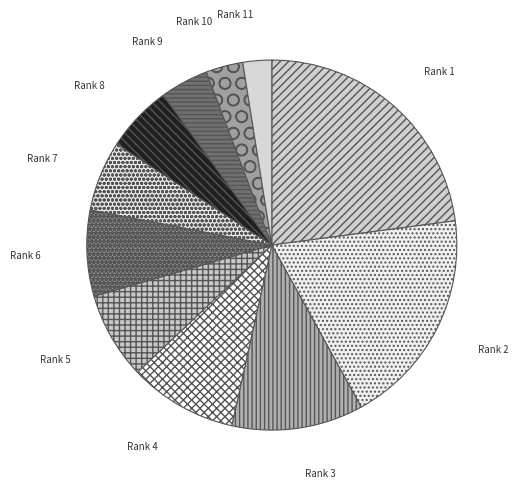

What is the largest slice in the pie chart?

Rank 1